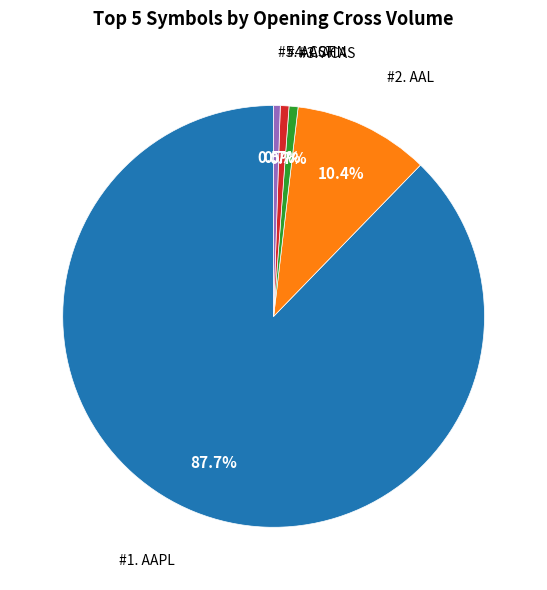

Is there any slice that represents more than half of the pie?

Yes